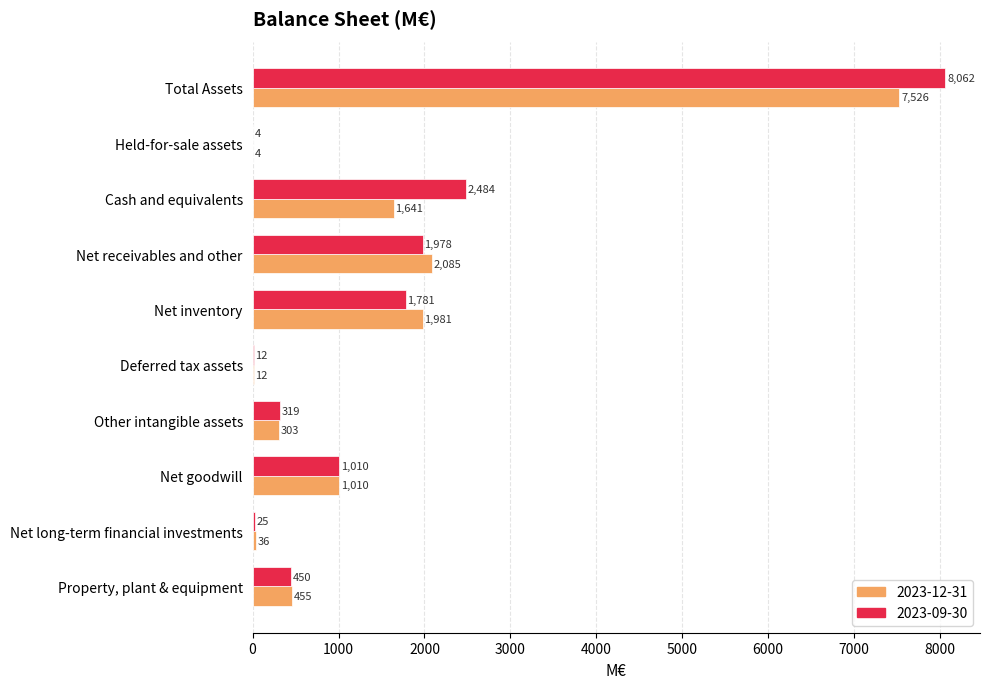

How many data points does each series have?

10